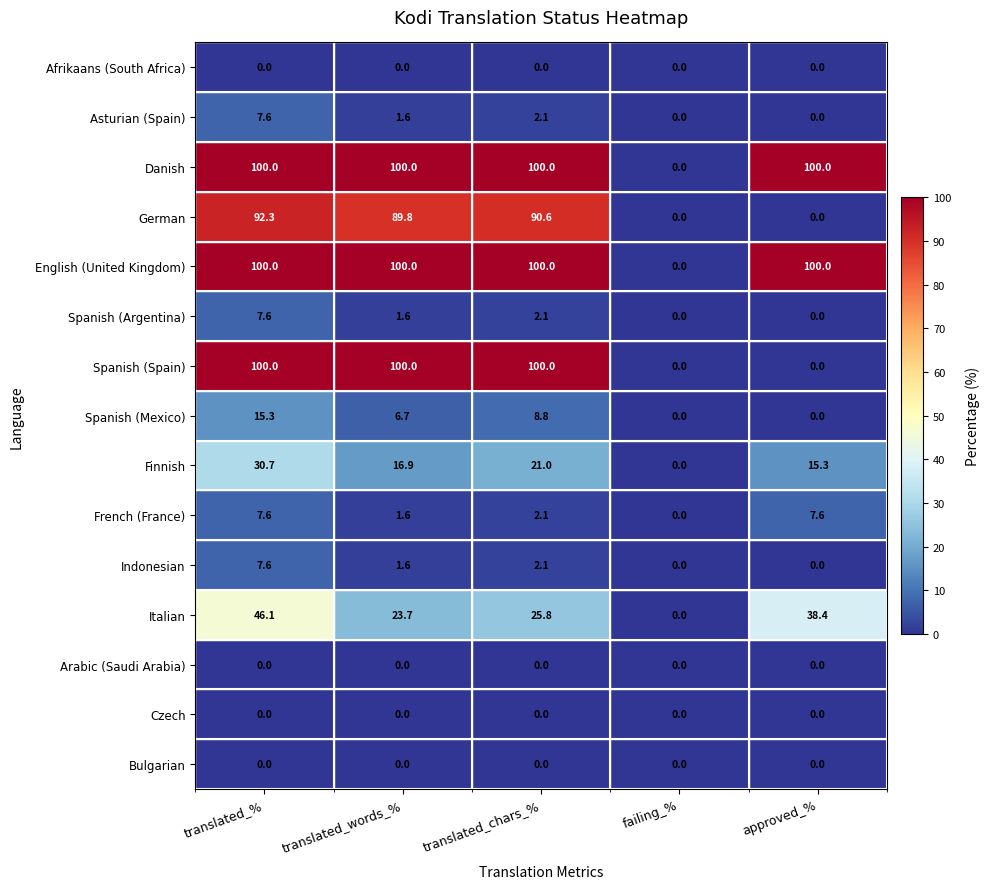

What is the approximate value of German at translated_%?

92.3